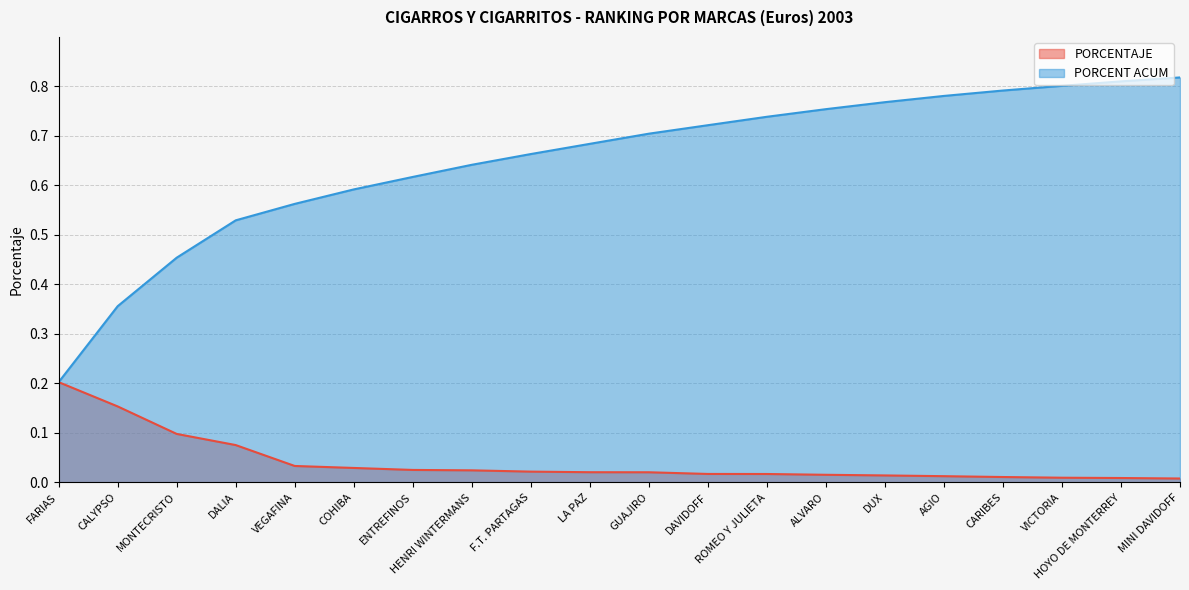

True or false: PORCENT ACUM and PORCENTAJE cross at least once.

False